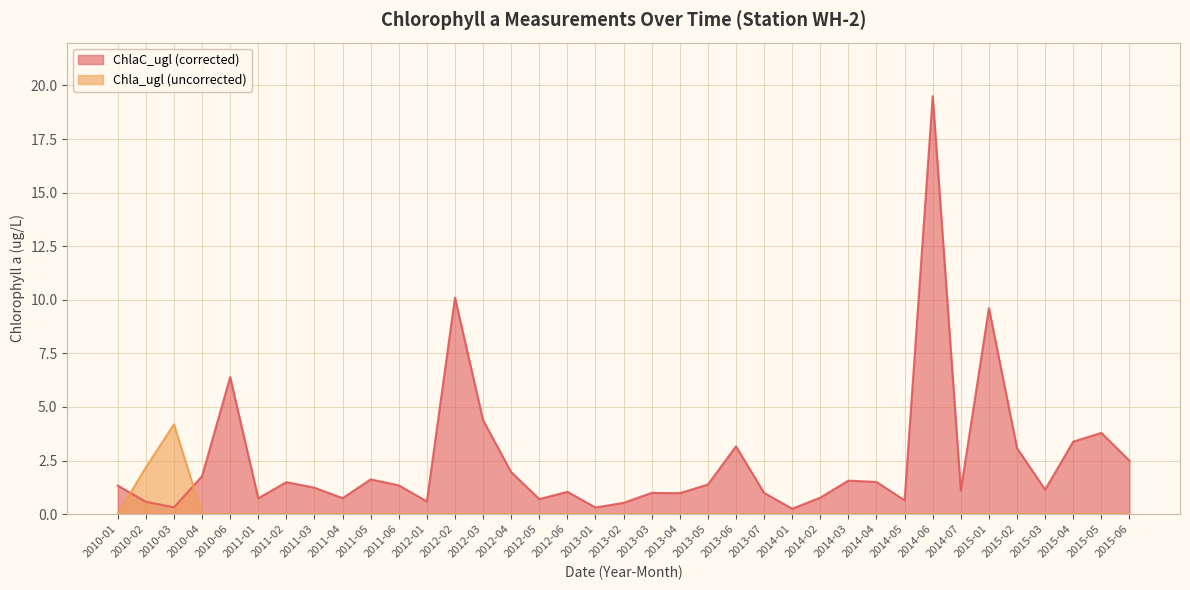

How many lines are shown in the chart?

2